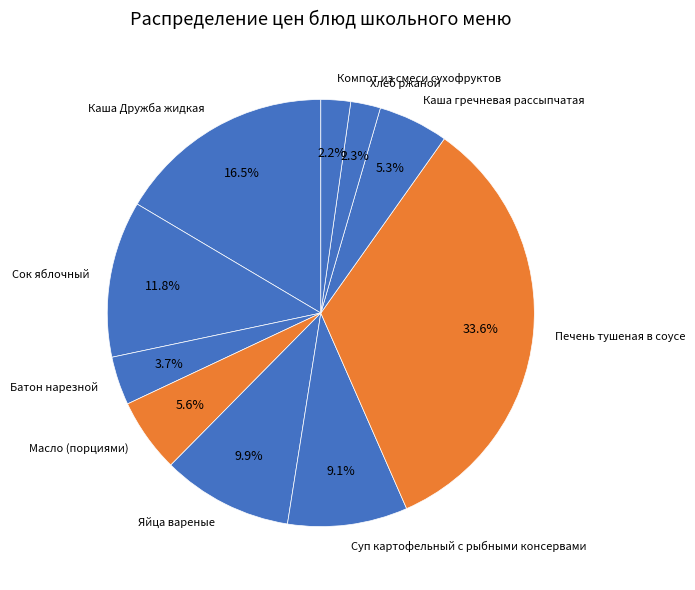

Approximately how many times larger is the value at Каша Дружба жидкая compared to Батон нарезной?

4.5